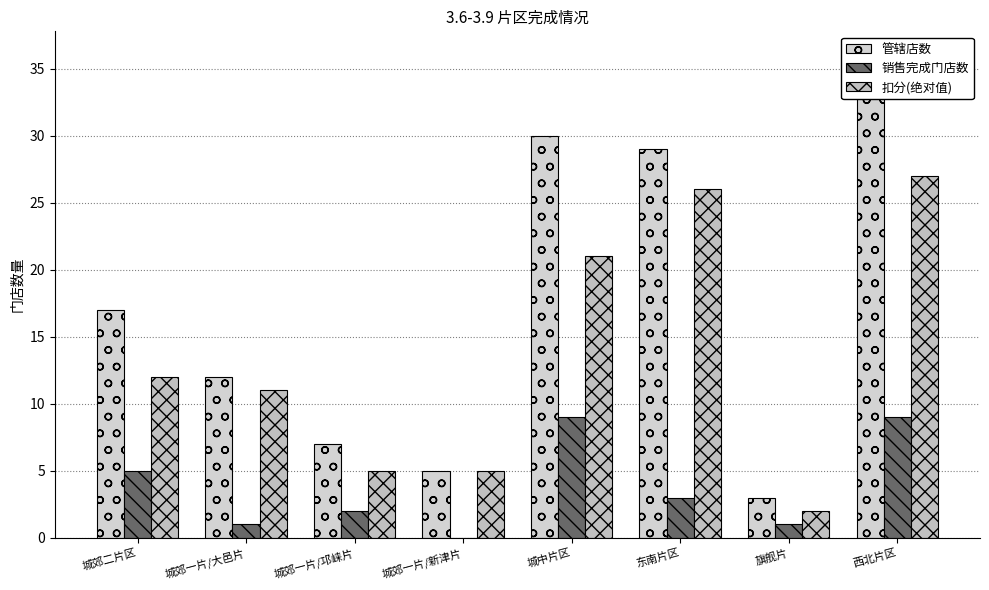

What is the label of the 6th bar from the right?

城郊一片/邛崃片